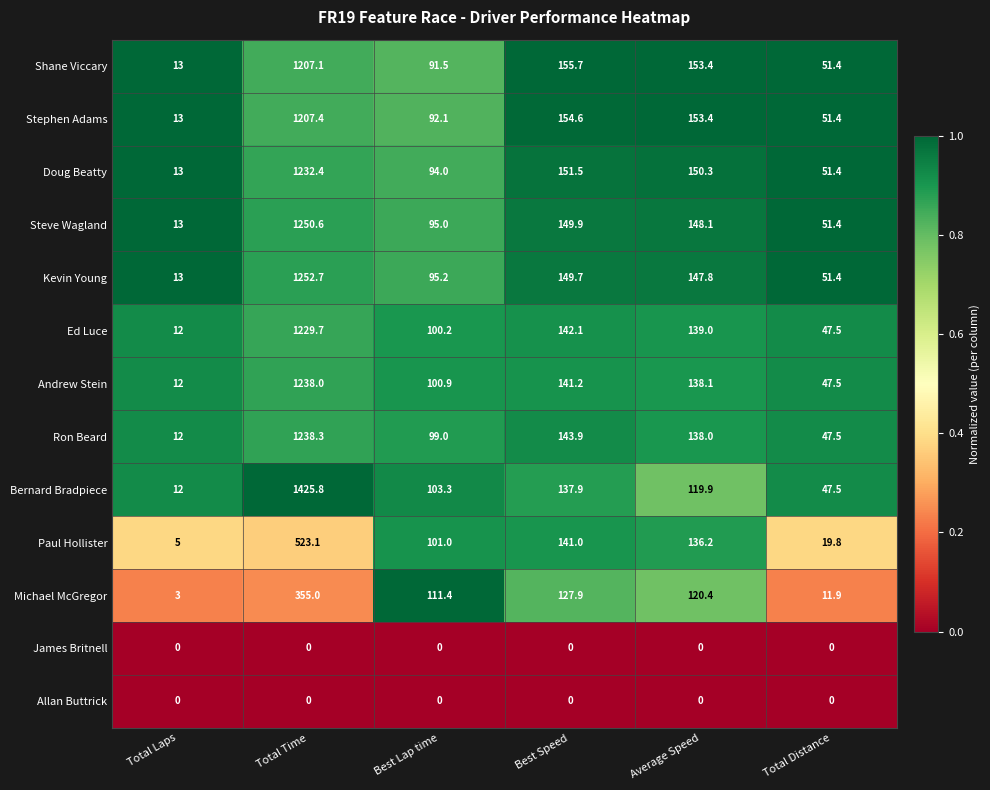

Between Total Laps and Best Speed, which series saw the biggest shift?

Shane Viccary